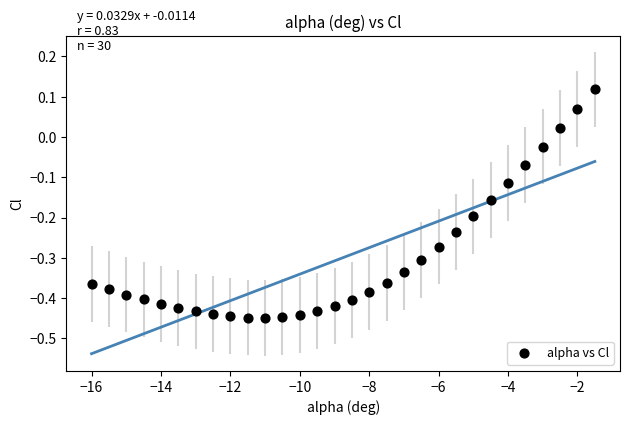

What is the range of X values (max minus min)?

14.5